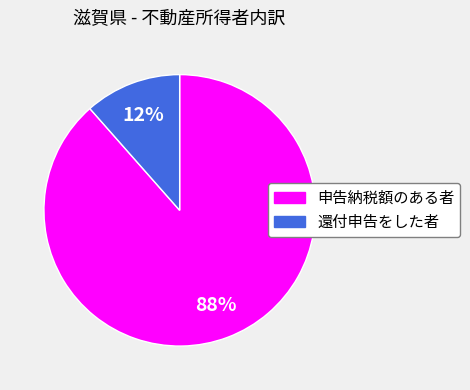

To the nearest percent, what is the average slice percentage?

50%